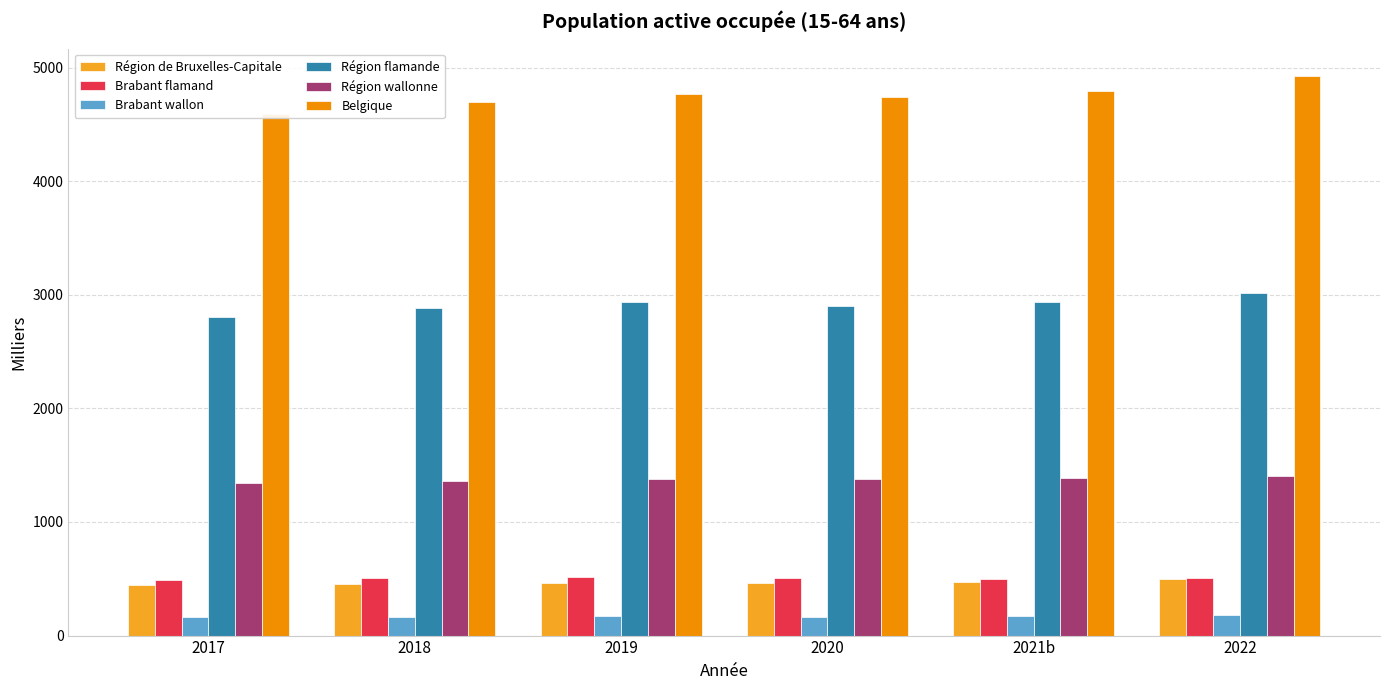

At how many categories does at least one series exceed 4726?

4